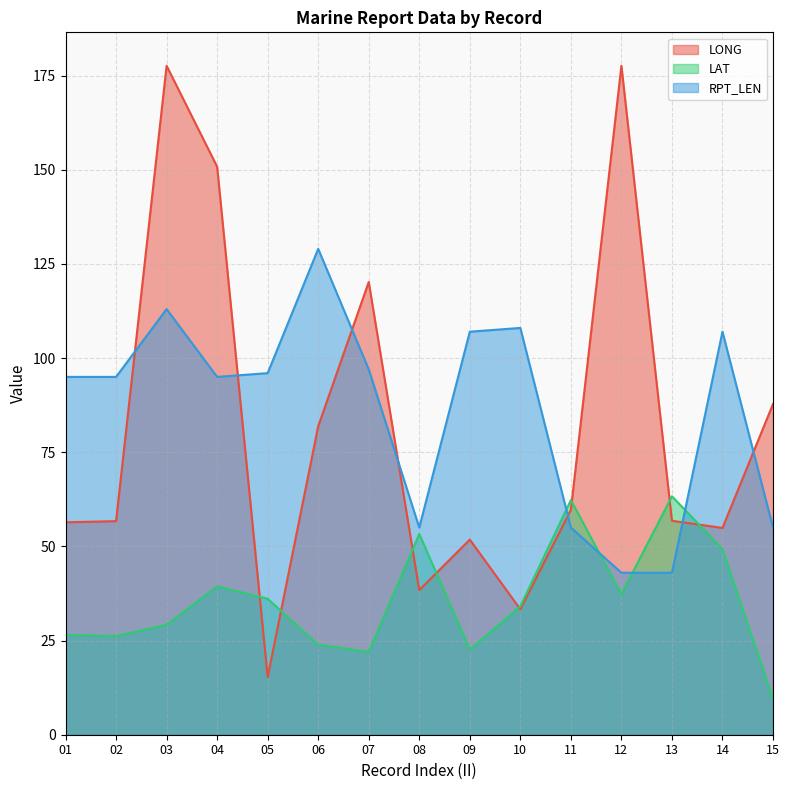

Between 01 and 14, which series saw the biggest shift?

LAT